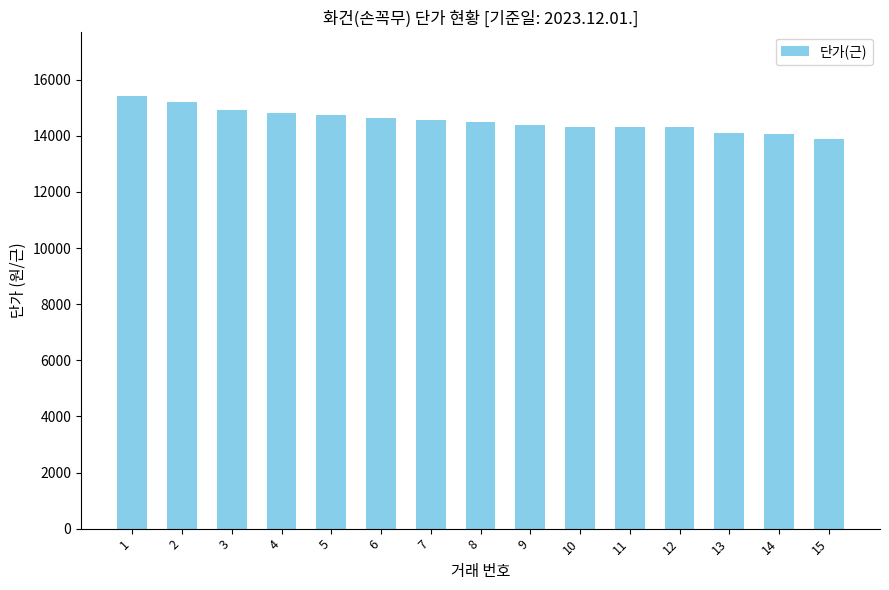

What is the difference between the second highest and second lowest values?

1150